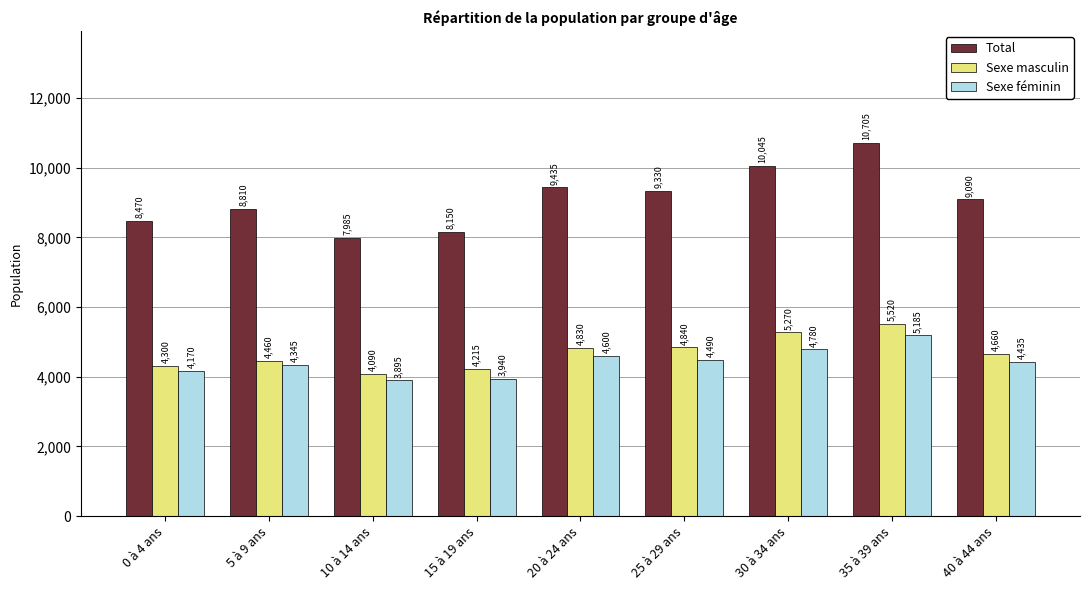

Which category has the highest value in the Sexe féminin series?

35 à 39 ans